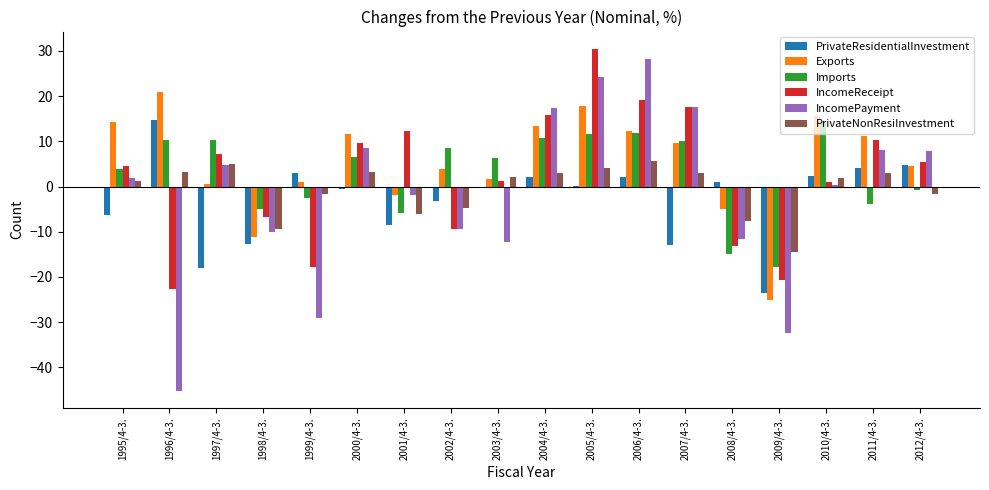

What is the average value of the IncomePayment series?

-1.8